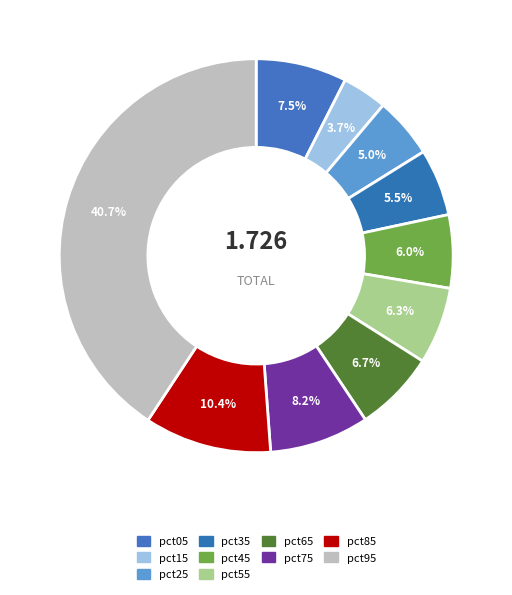

What is the largest slice in the pie chart?

pct95